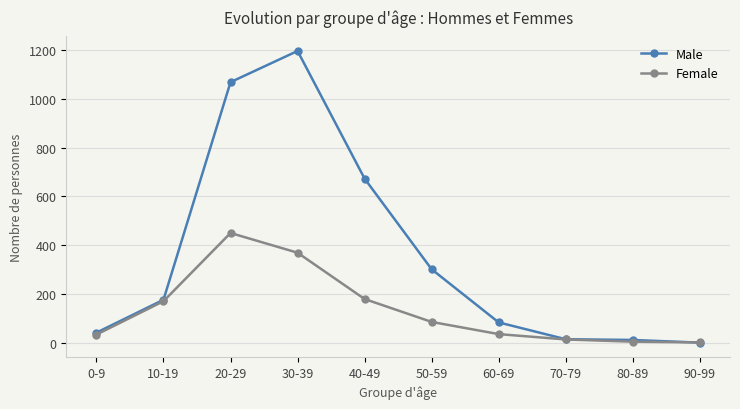

Rank the series by their maximum value, from highest to lowest.

Male, Female